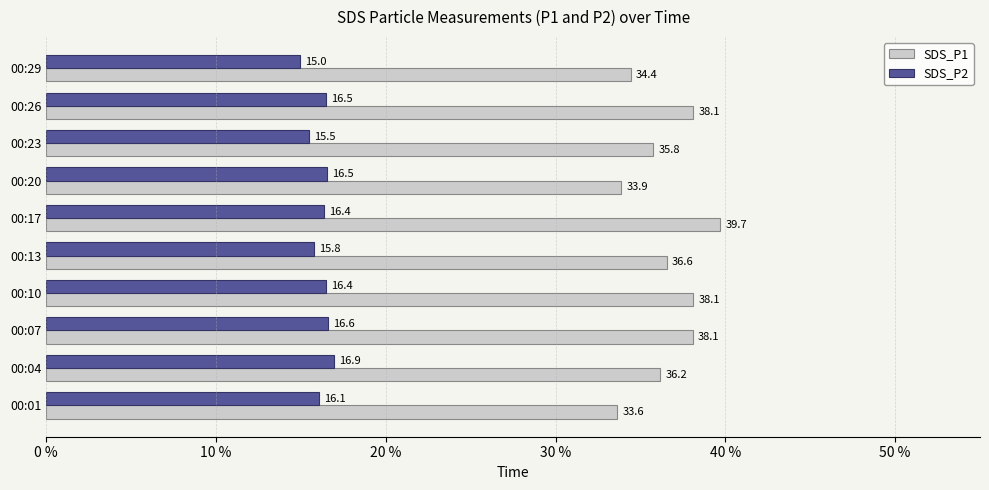

How many values in the SDS_P1 series exceed 36?

6